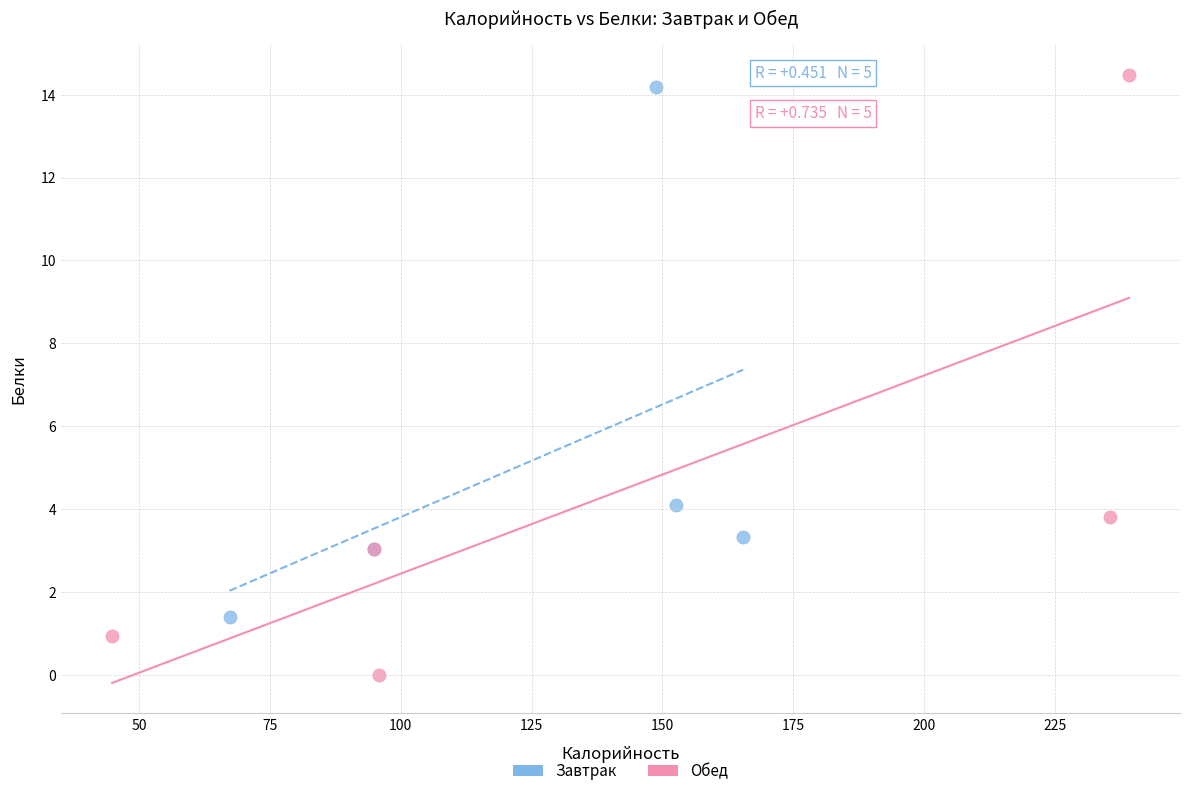

Which series contains the lowest Y value?

Обед